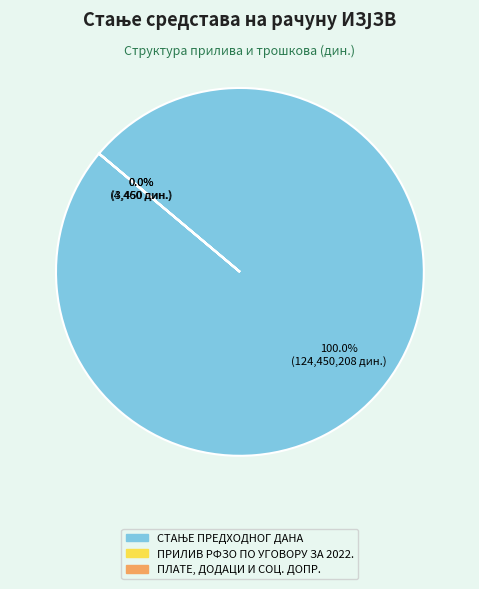

What is the change in value from СТАЊЕ ПРЕДХОДНОГ ДАНА to ПРИЛИВ РФЗО ПО УГОВОРУ ЗА 2022.?

-124446764.7